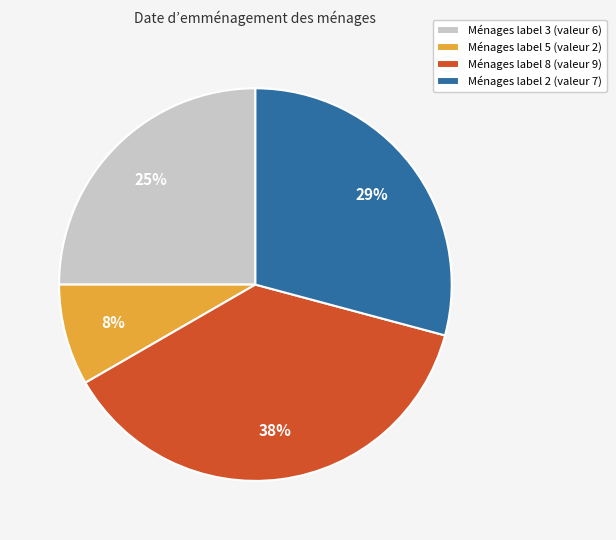

Is there any slice that represents more than half of the pie?

No